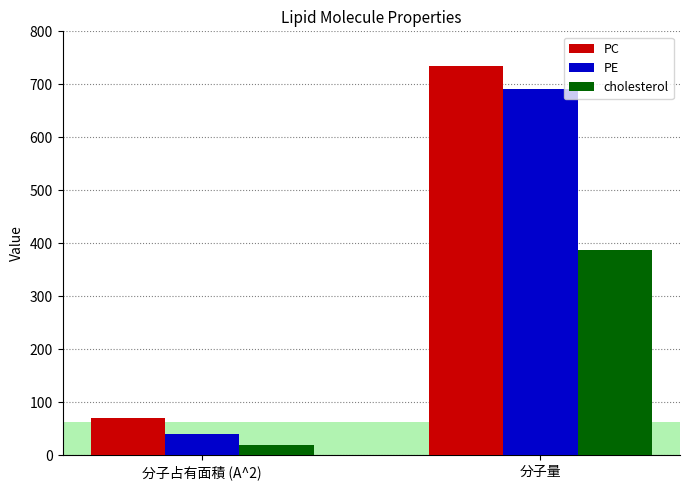

What is the minimum value shown in the chart?

19